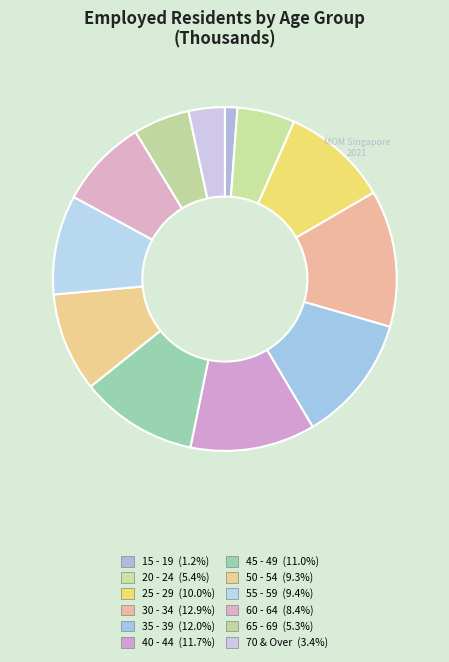

Combined, do 55 - 59 and 20 - 24 account for over 50%?

No